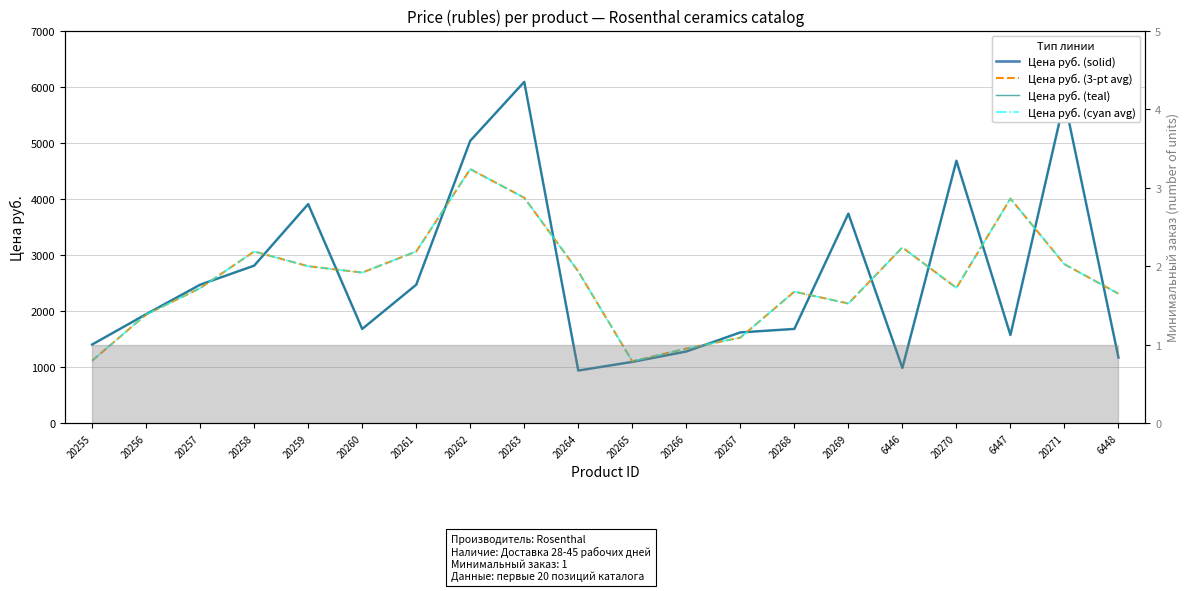

Reading left to right, extract all data points from this chart.

Цена руб. (solid): 1405.9	1946.7	2472.0	2811.9	3908.8	1684.0	2472.0	5036.7	6087.3	942.4	1096.9	1282.3	1622.2	1684.0	3738.9	988.8	4681.3	1575.9	5762.8	1174.2
Цена руб. (3-pt avg): 1117.5	1941.5	2410.2	3064.2	2801.6	2688.3	3064.2	4532.0	4022.1	2708.9	1107.2	1333.8	1529.5	2348.4	2137.2	3136.3	2415.3	4006.7	2837.6	2312.3
Цена руб. (teal): 1405.9	1946.7	2472.0	2811.9	3908.8	1684.0	2472.0	5036.7	6087.3	942.4	1096.9	1282.3	1622.2	1684.0	3738.9	988.8	4681.3	1575.9	5762.8	1174.2
Цена руб. (cyan avg): 1117.5	1941.5	2410.2	3064.2	2801.6	2688.3	3064.2	4532.0	4022.1	2708.9	1107.2	1333.8	1529.5	2348.4	2137.2	3136.3	2415.3	4006.7	2837.6	2312.3